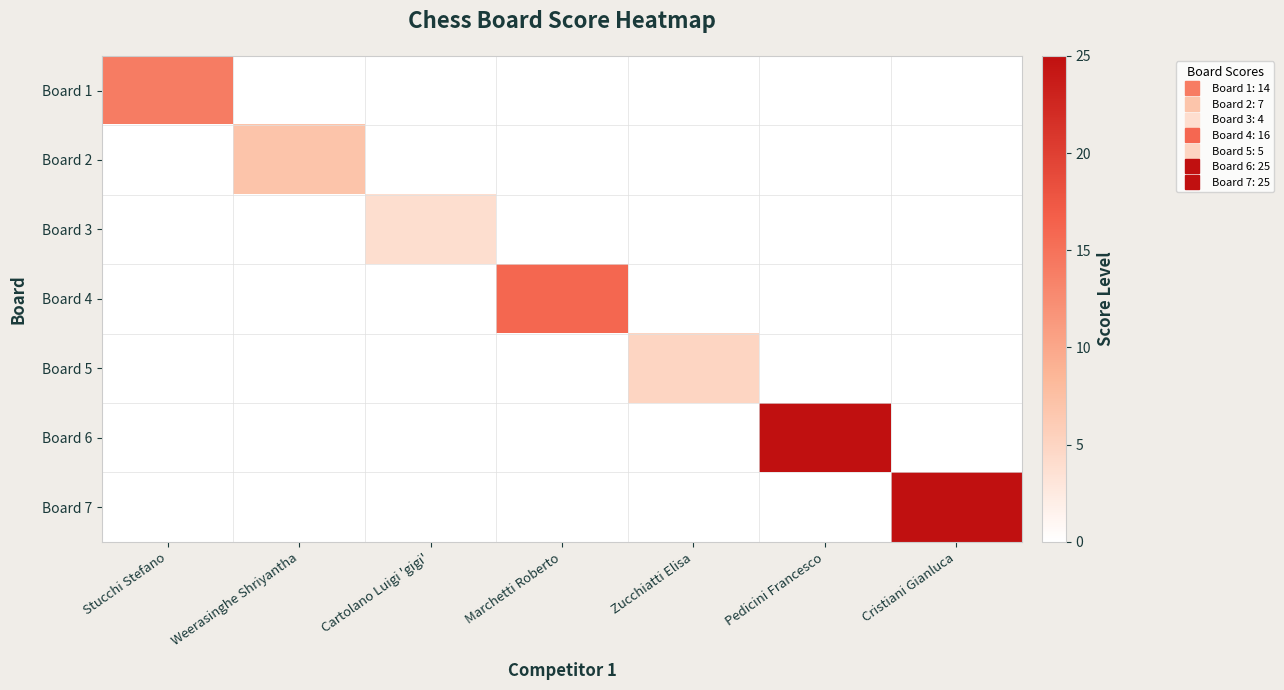

List the labels in order of Board 3 value, smallest first.

Stucchi Stefano, Weerasinghe Shriyantha, Cartolano Luigi 'gigi', Marchetti Roberto, Zucchiatti Elisa, Pedicini Francesco, Cristiani Gianluca